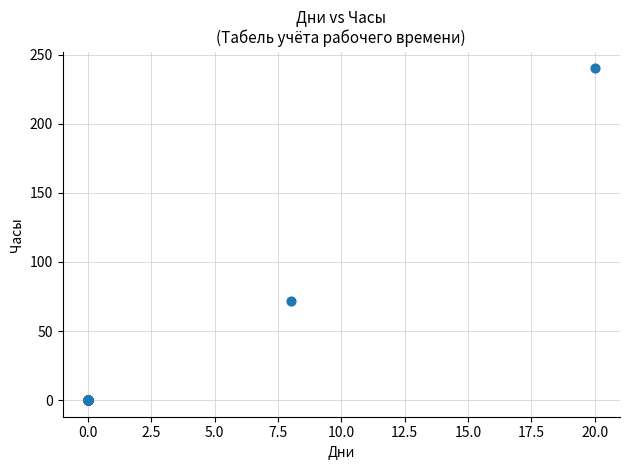

What Y value in the scatter plot is closest to 120?

72